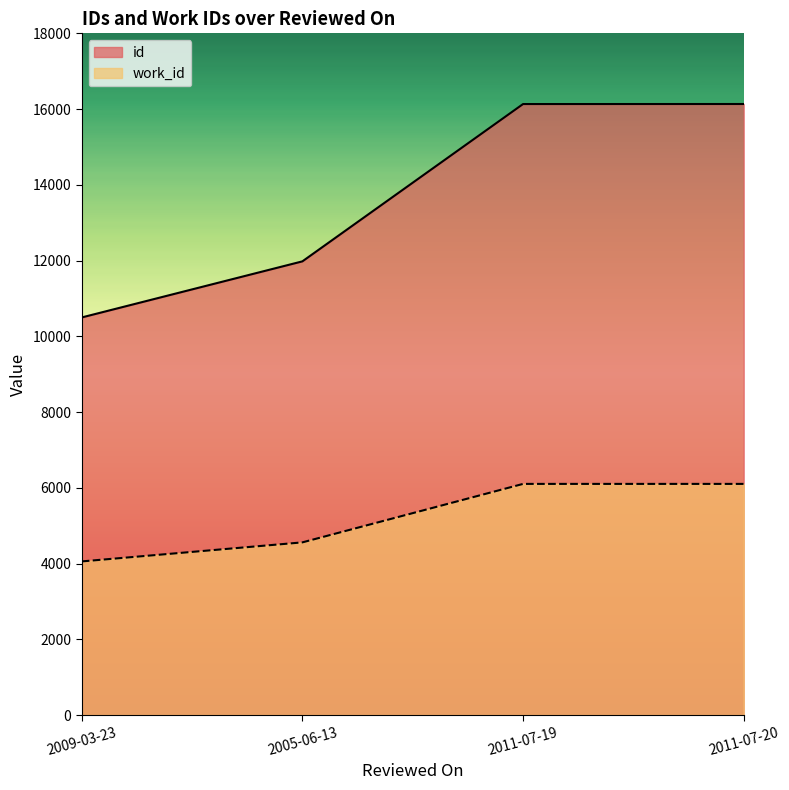

Which series changed the most between 2005-06-13 and 2011-07-19?

id